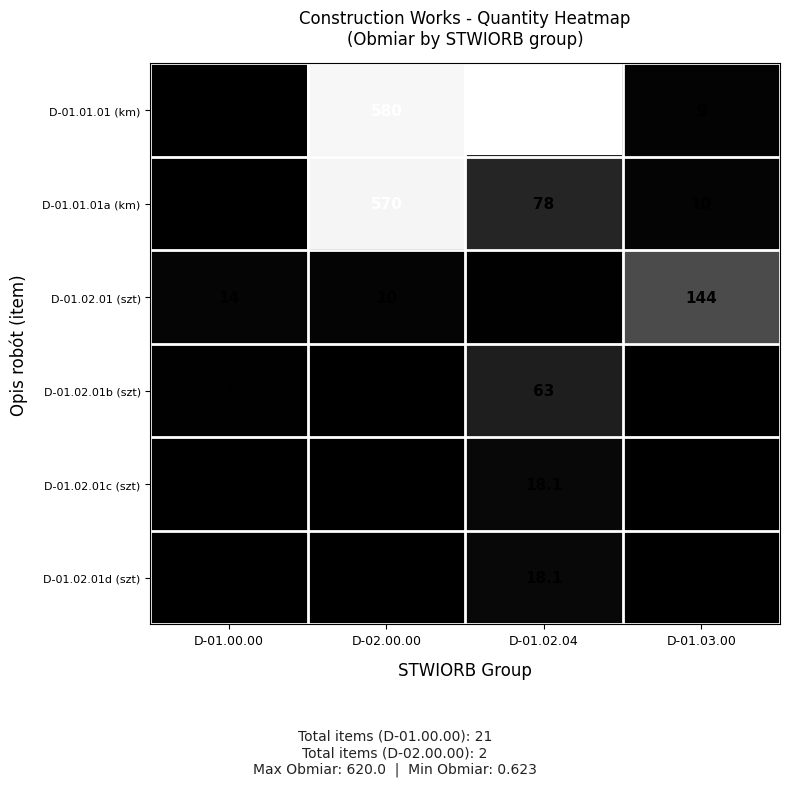

Is the value of D-01.02.01d (szt) at D-01.00.00 greater than the value of D-01.02.01b (szt) at D-01.02.04?

No